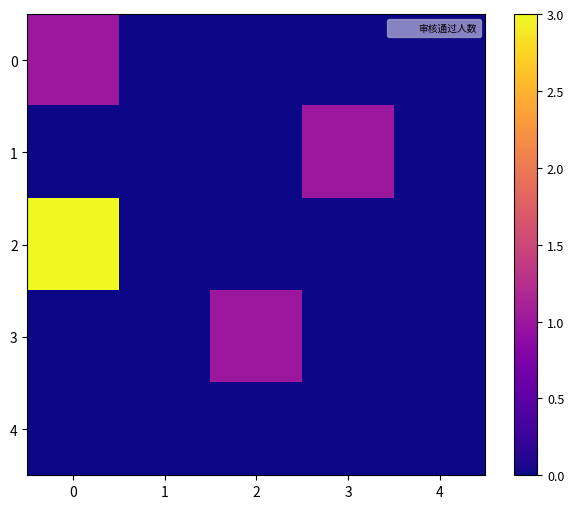

Which series has the largest total across all categories?

2